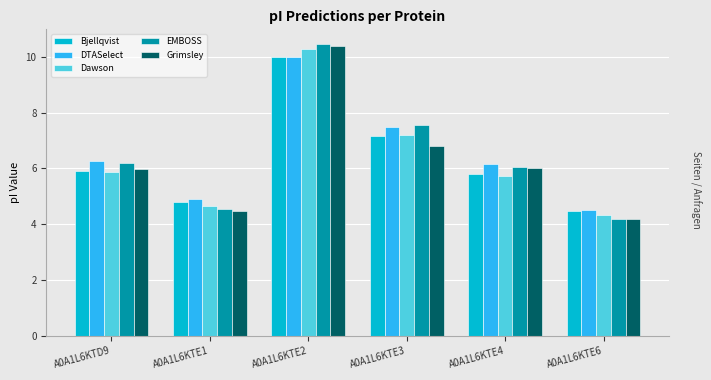

What is the difference between the Bjellqvist values at A0A1L6KTE1 and A0A1L6KTD9?

1.1